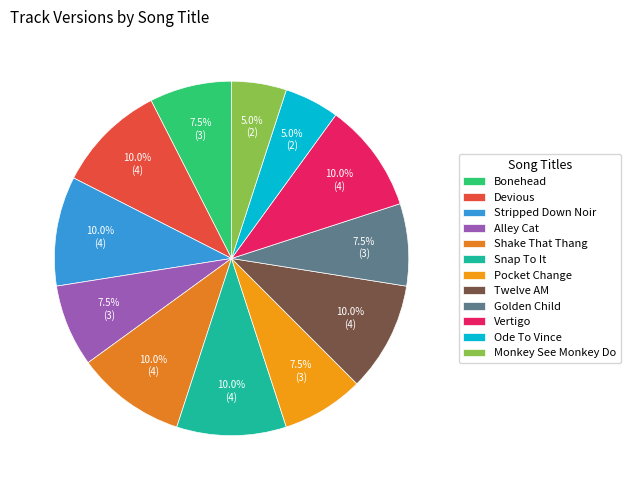

Is it true that Golden Child is 8% of the pie?

True